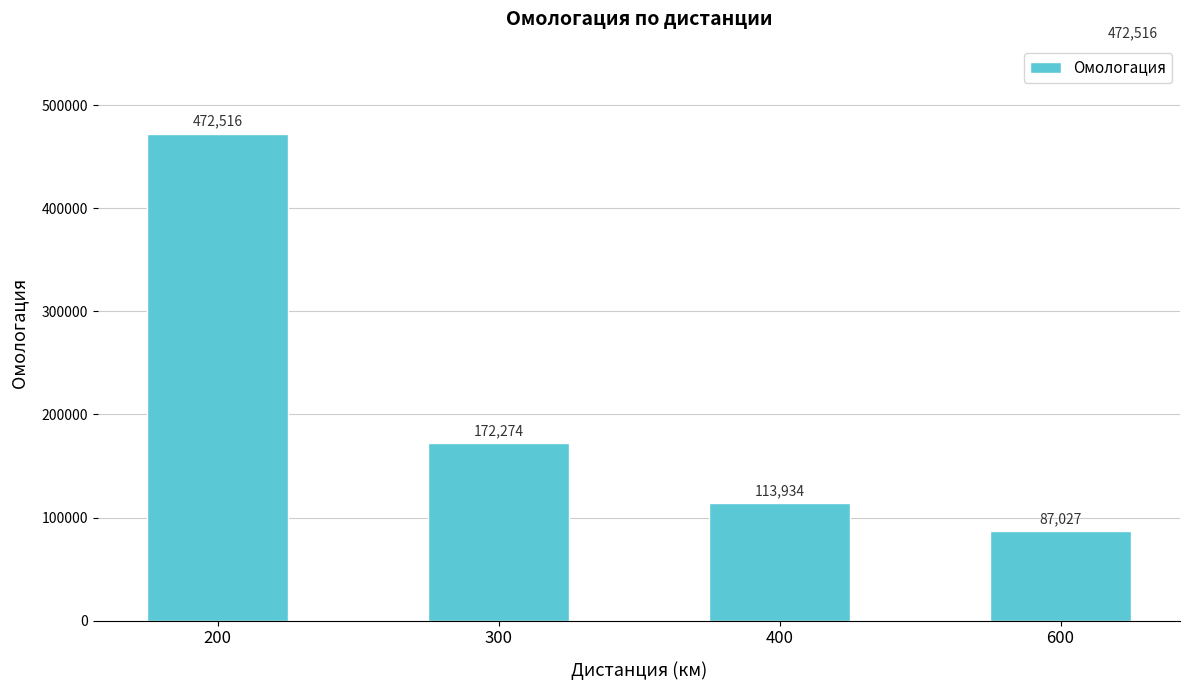

What is the smallest value displayed?

87027